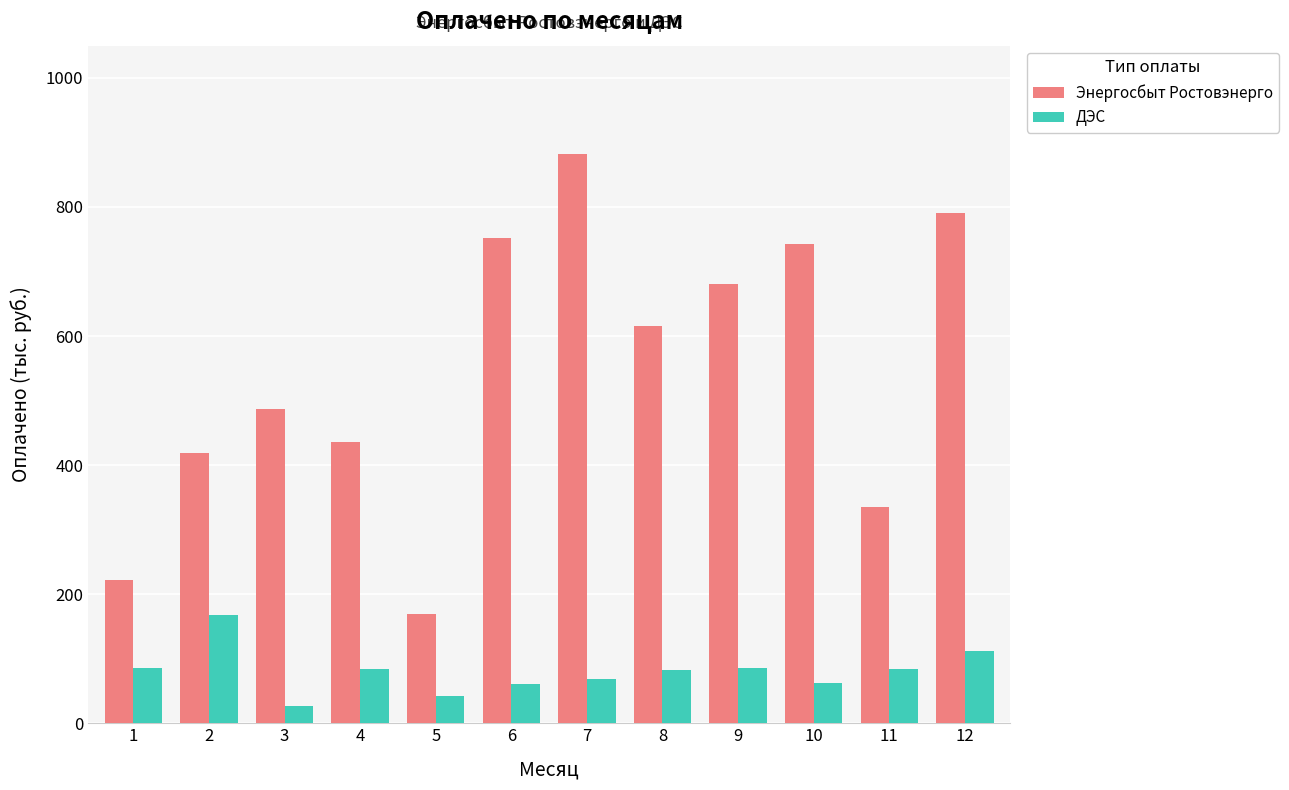

Where does the ДЭС series first go above 84?

1